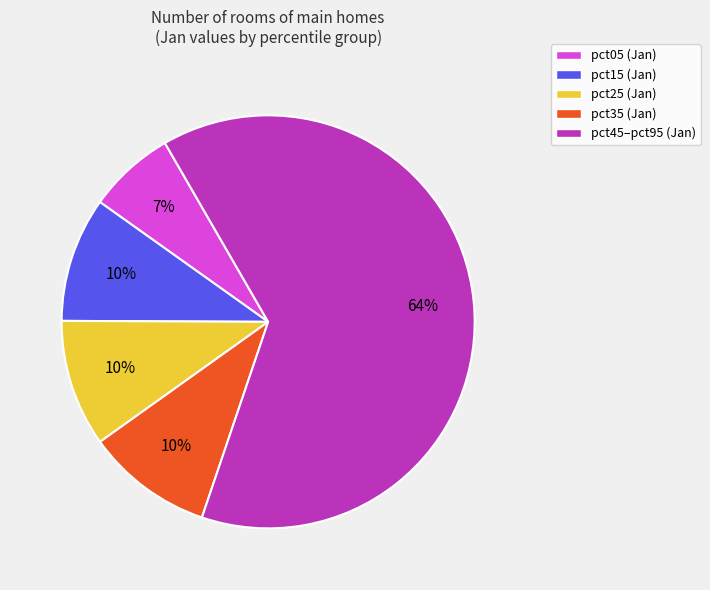

What is the largest slice in the pie chart?

pct45–pct95 (Jan)